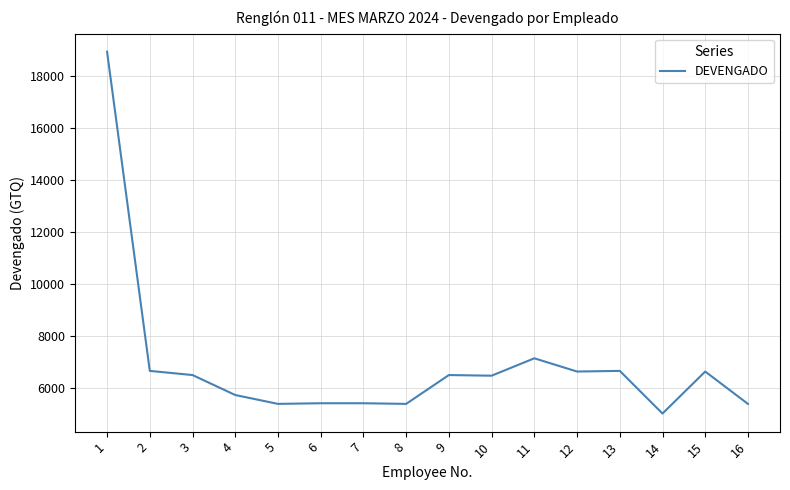

What is the change in value from 2 to 7?

-1244